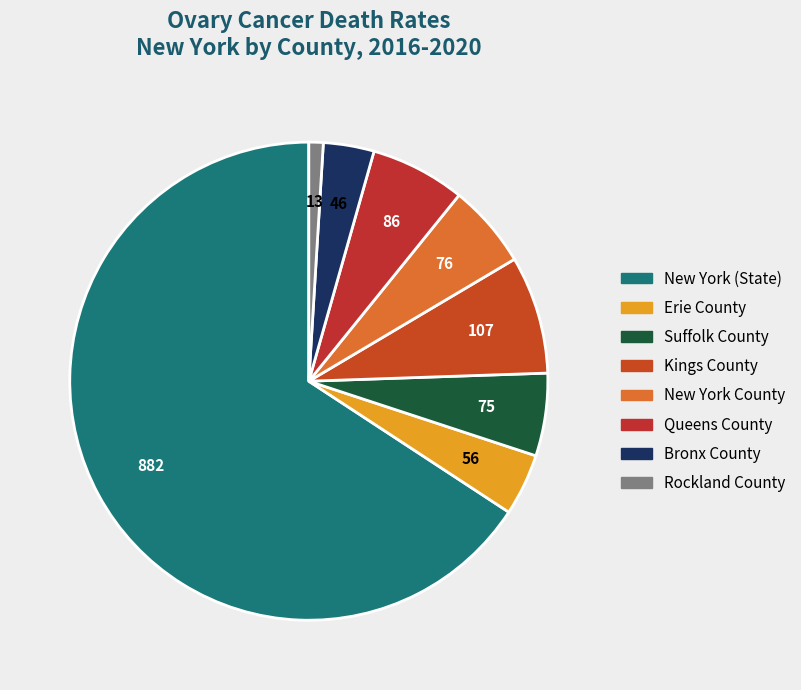

Between Erie County and Rockland County, which is larger?

Erie County